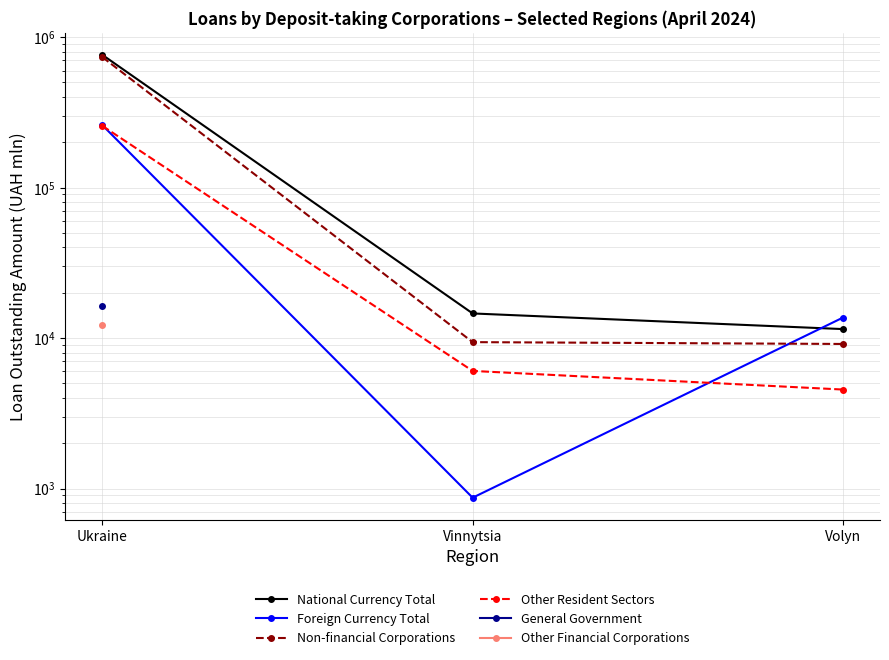

What are all the series names shown in the legend?

National Currency Total, Foreign Currency Total, Non-financial Corporations, Other Resident Sectors, General Government, Other Financial Corporations